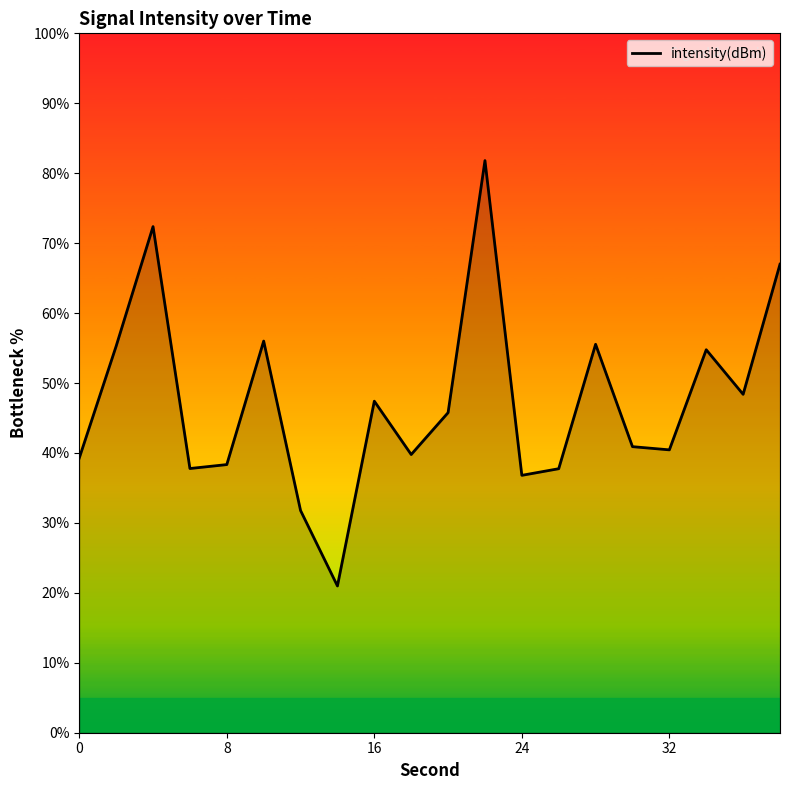

What is the maximum value shown in the chart?

81.8